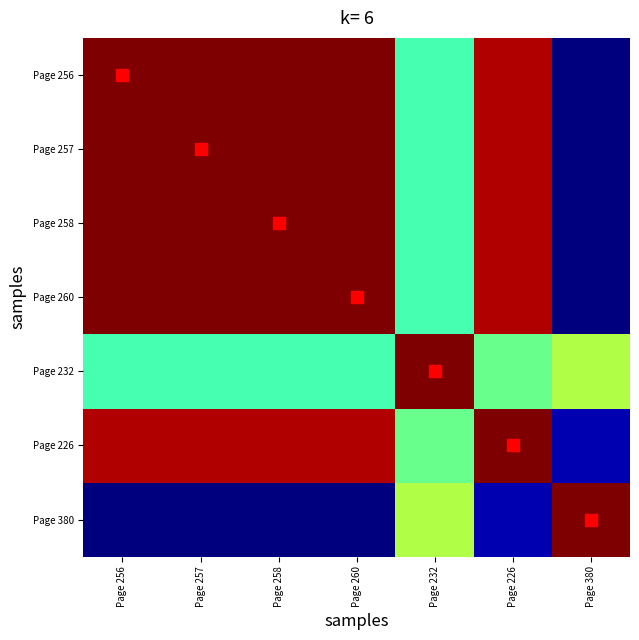

Between Page 232 and Page 260, which is larger?

Page 260